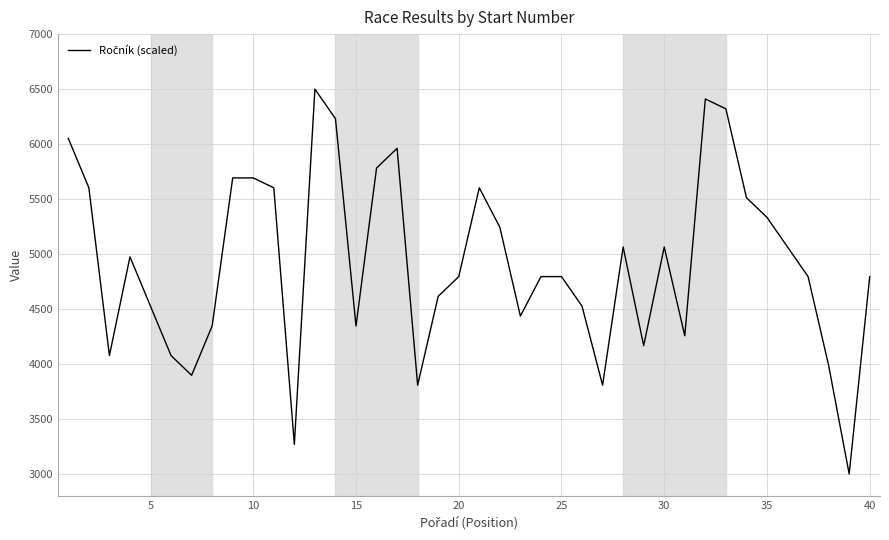

What is the difference between the maximum and minimum values?

3500.0